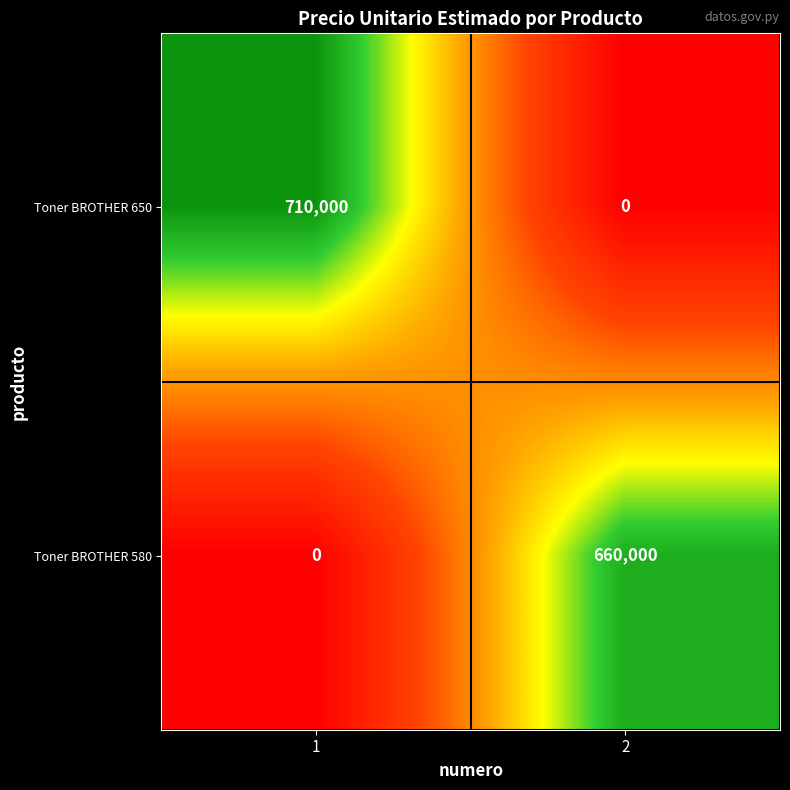

What is the spread (max minus min) of values at 1?

710000